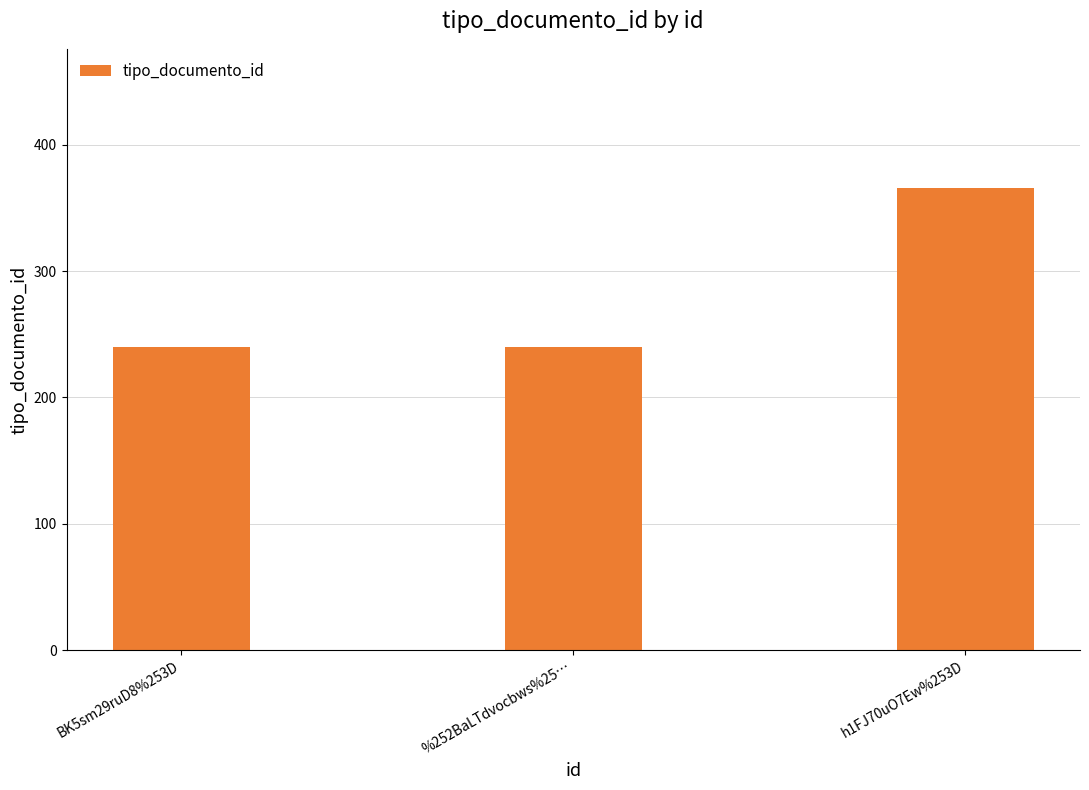

What is the maximum value shown in the chart?

366